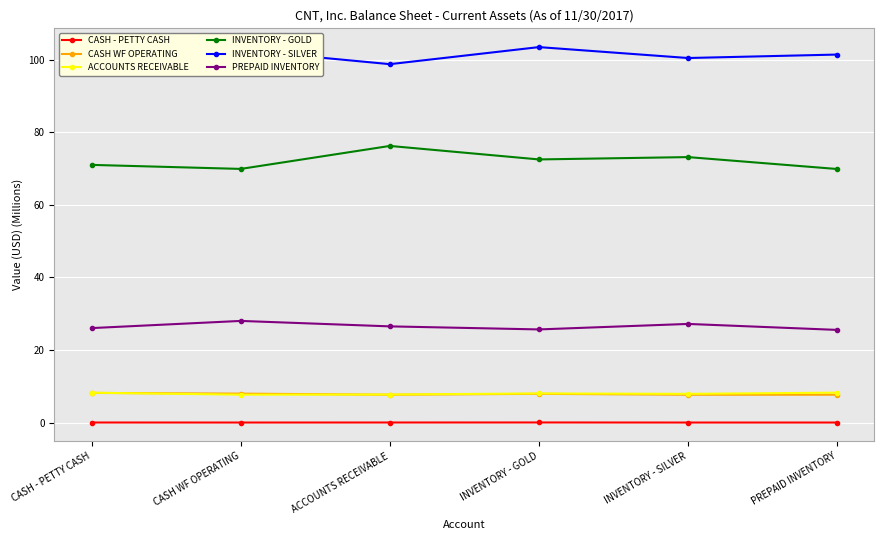

Is the value of INVENTORY - GOLD at INVENTORY - SILVER greater than the value of INVENTORY - SILVER at CASH WF OPERATING?

No